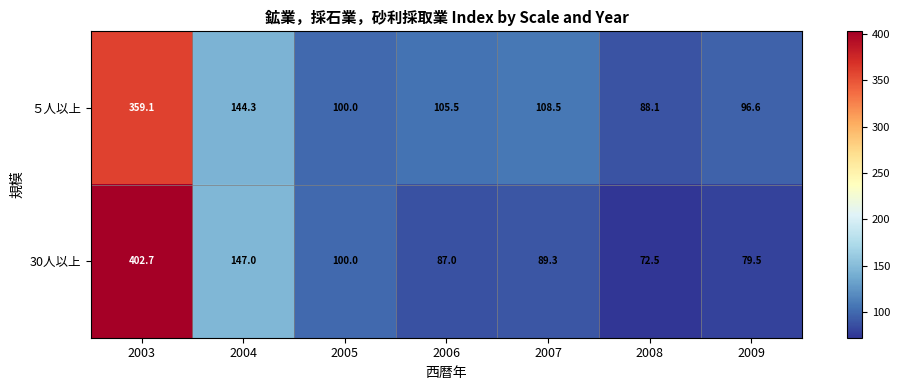

Which series changed the most between 2005 and 2009?

30人以上